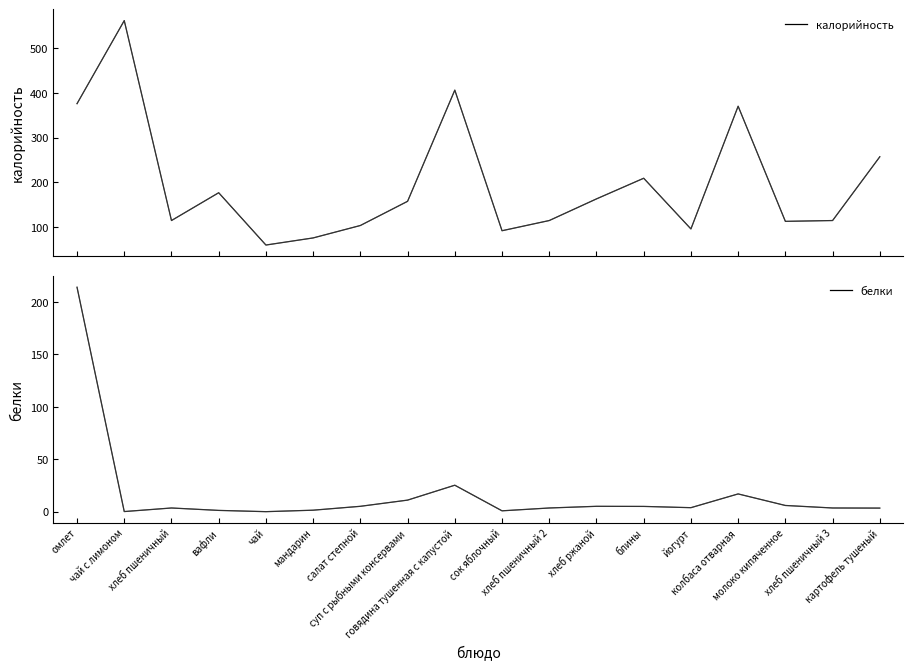

At how many categories does at least one series exceed 519?

1